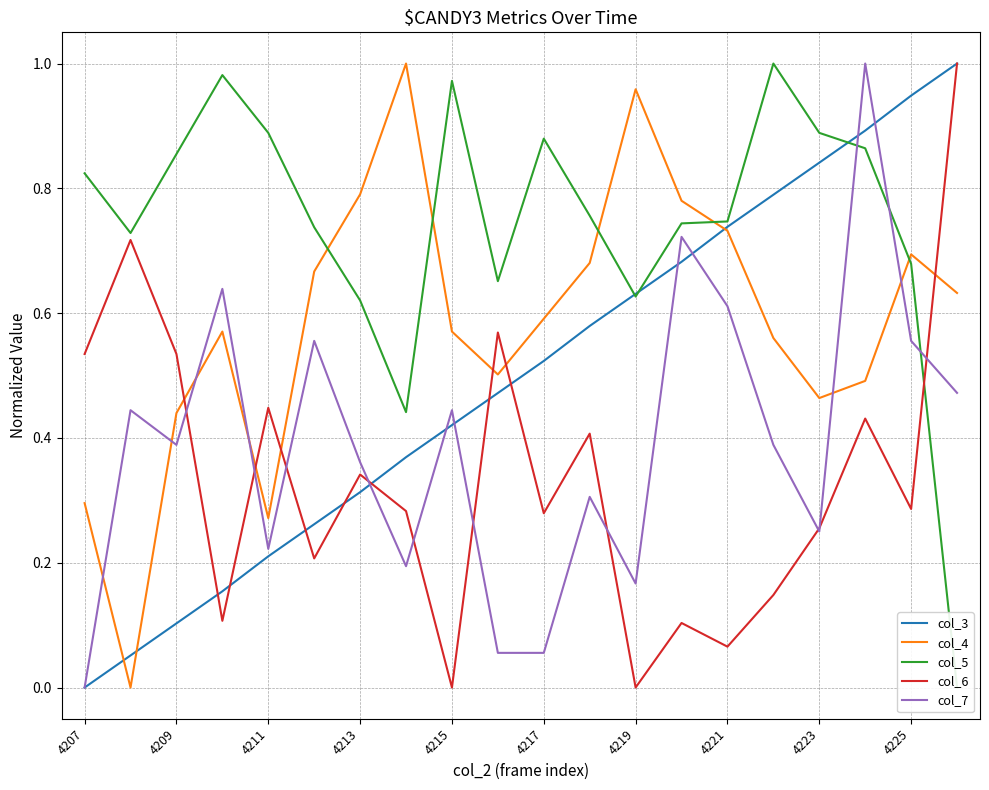

In col_4, how many points are lower than both neighbors (excluding endpoints)?

4